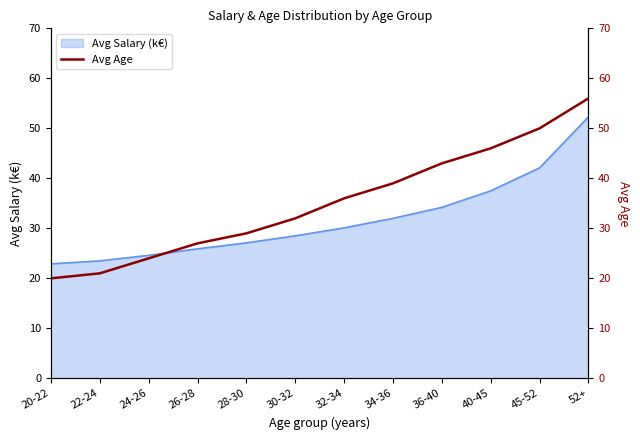

Between 40-45 and 52+, which is larger?

52+